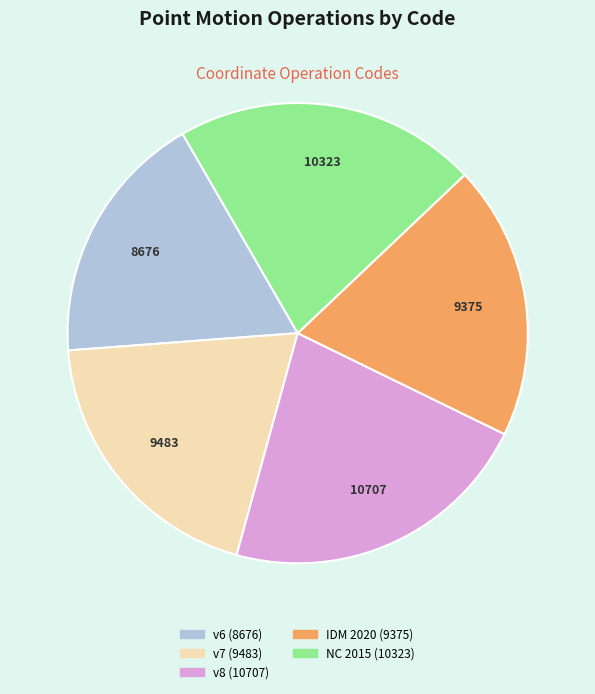

Which slice is the smallest?

v6 (8676)